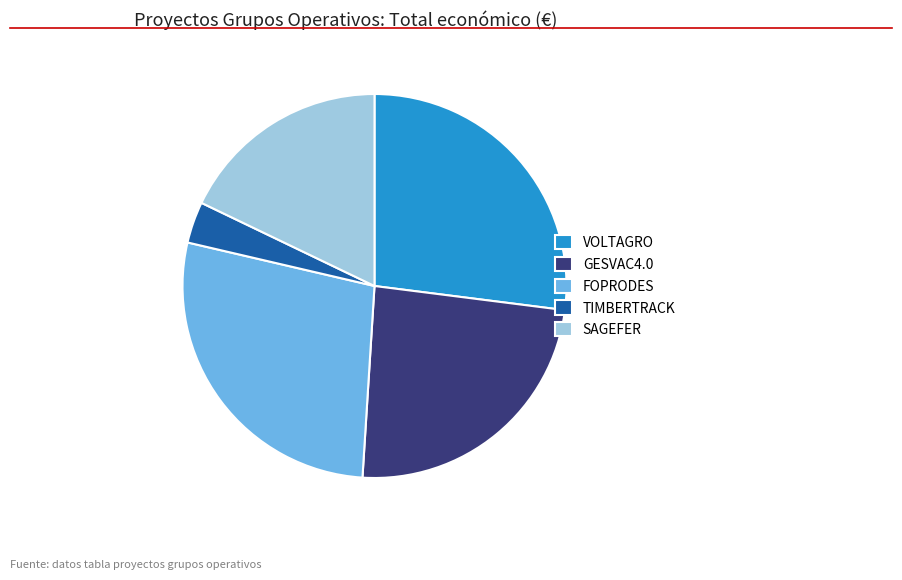

Which slice is the largest?

FOPRODES